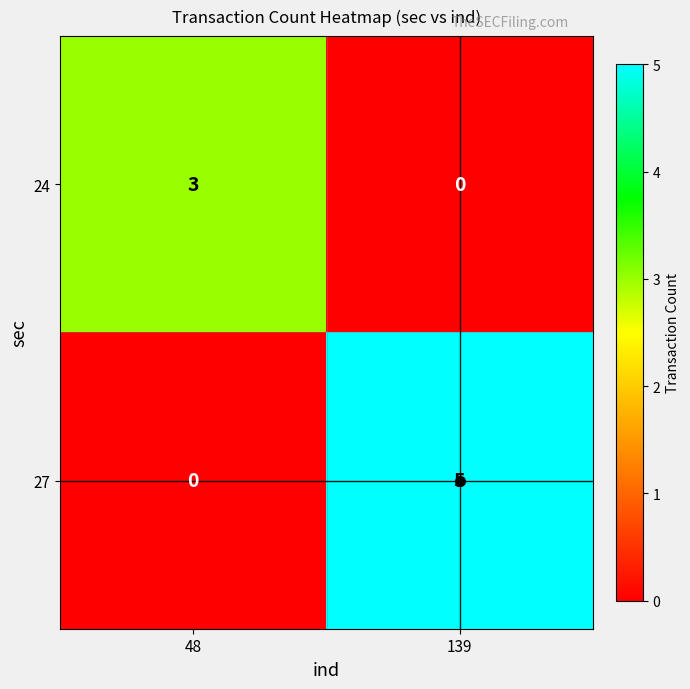

How many categories are shown in the chart?

2